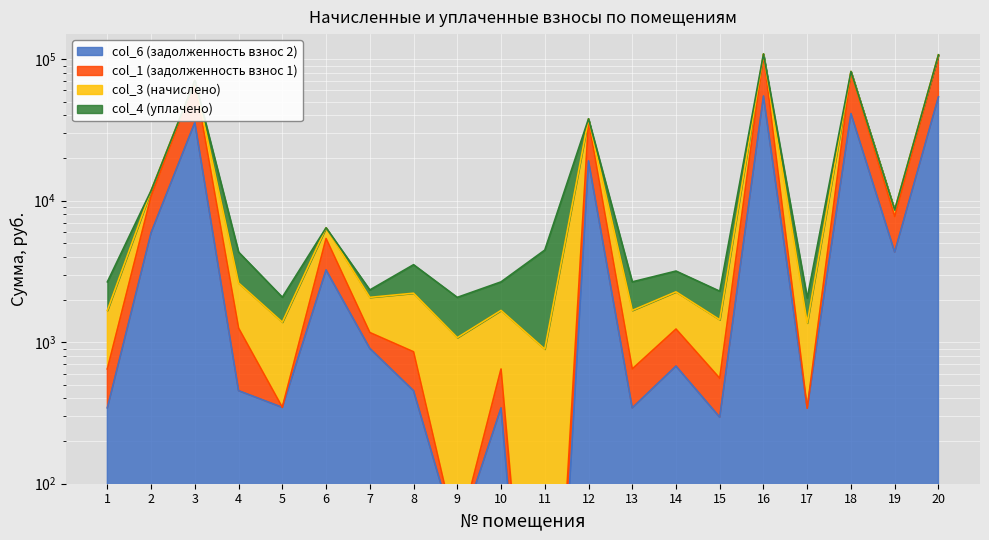

Where does the col_6 (задолженность взнос 2) series first go above 677?

2